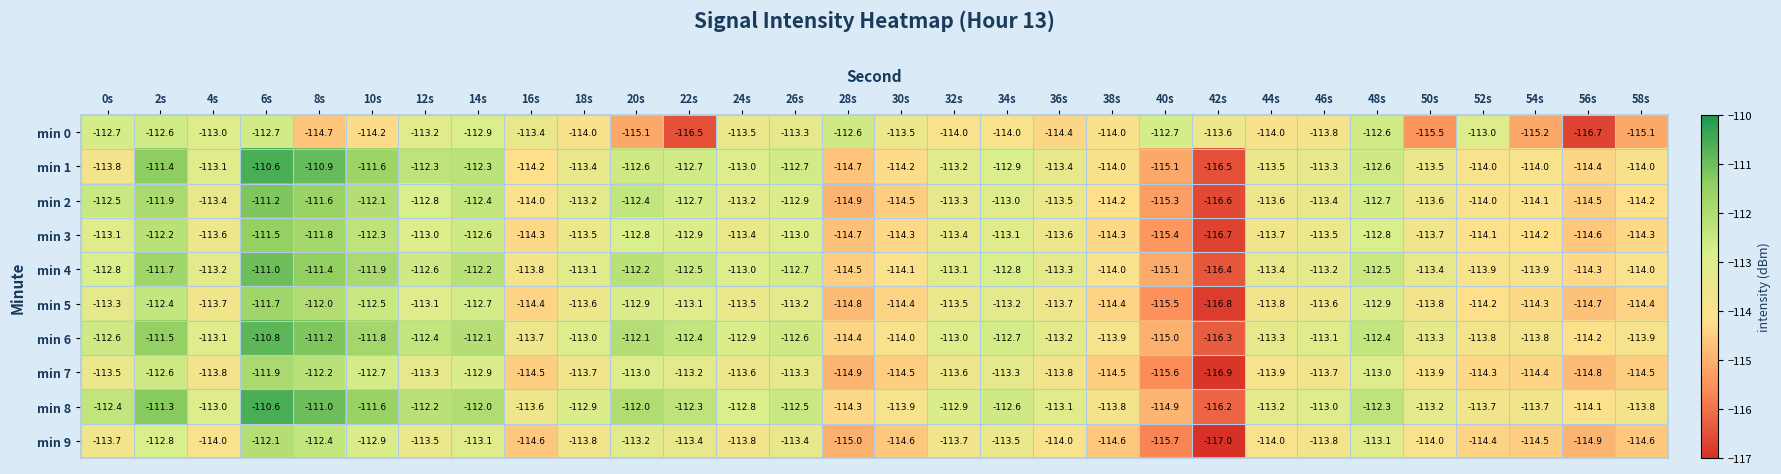

What is the difference between the min 0 values at 34s and 36s?

0.4